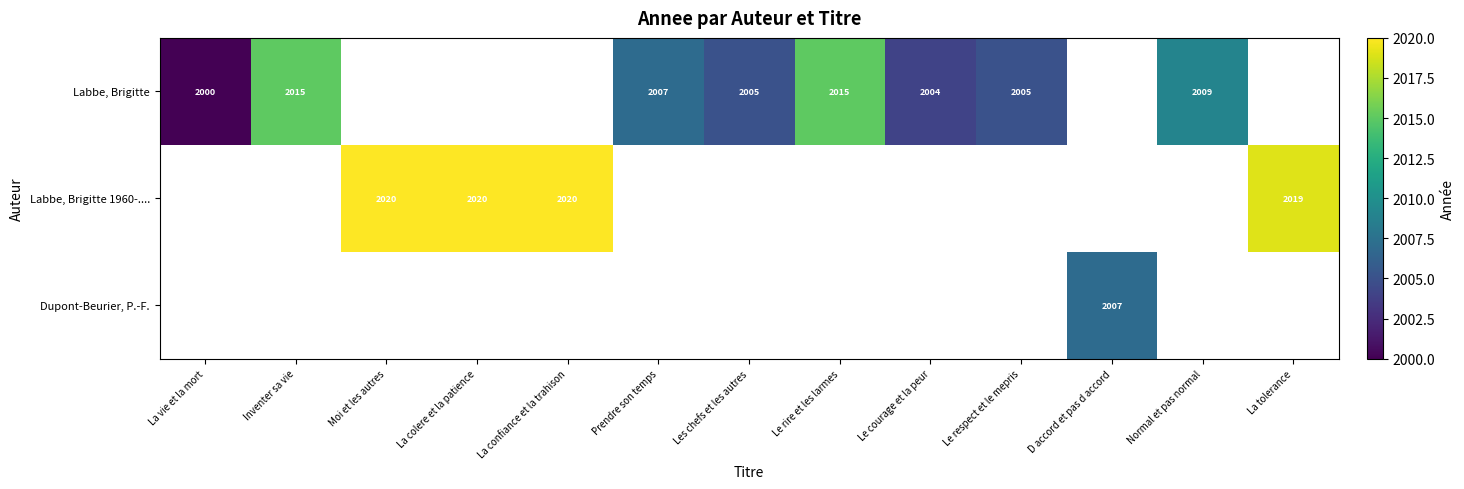

The Labbe, Brigitte series shows 3528 at Le respect et le mepris. True or false?

False